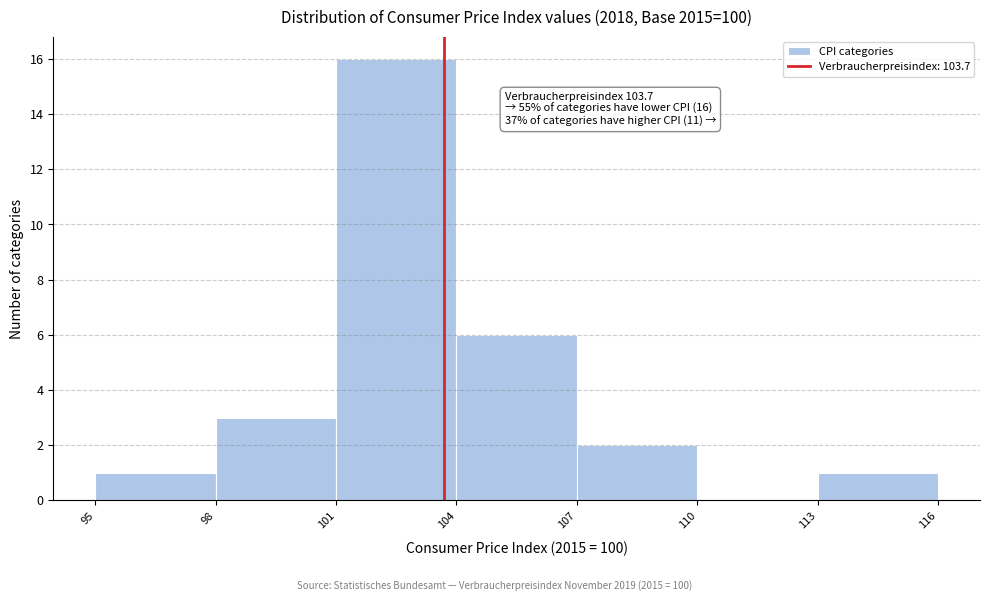

Which range on the x-axis has the tallest bar?

101 to 104